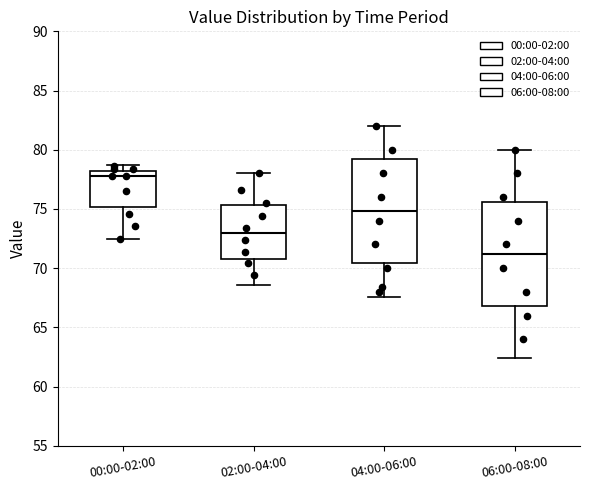

Where does the median line of the box for 04:00-06:00 sit on the y-axis? The values are not printed on the chart, so give them approximately, as read against the axis.

75.0